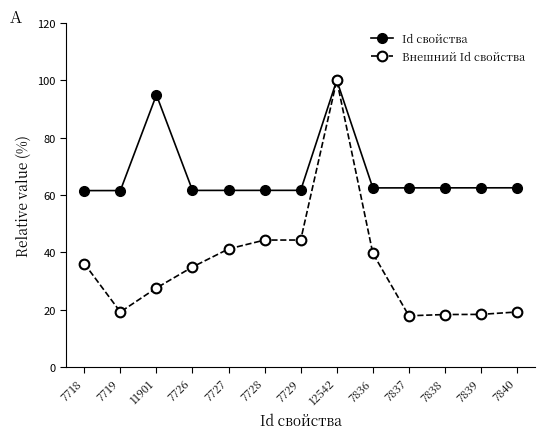

What is the label of the 1st point from the right?

7840